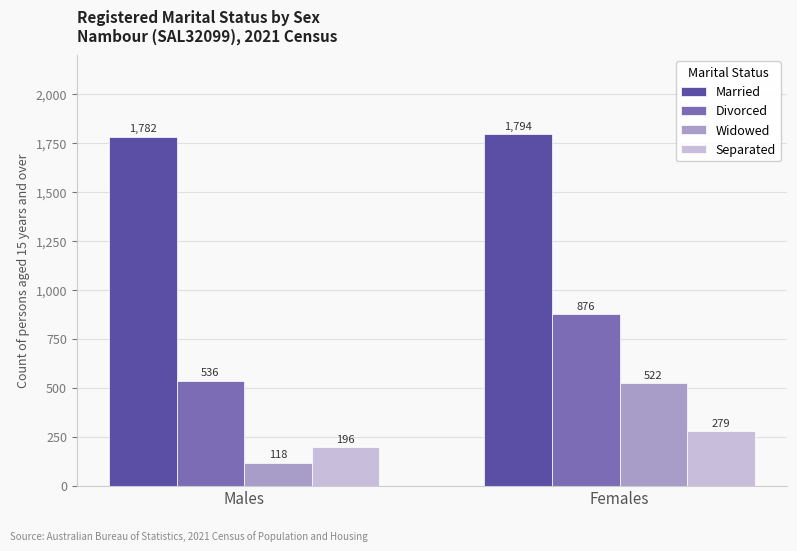

Count the Separated values in the range 196 to 279.

2